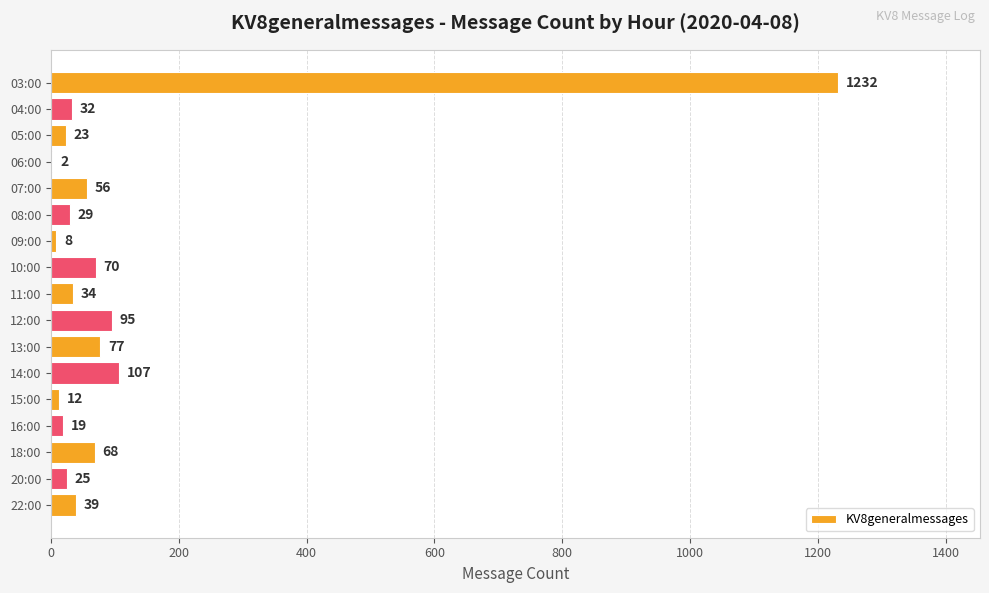

What is the sum of all values?

1928